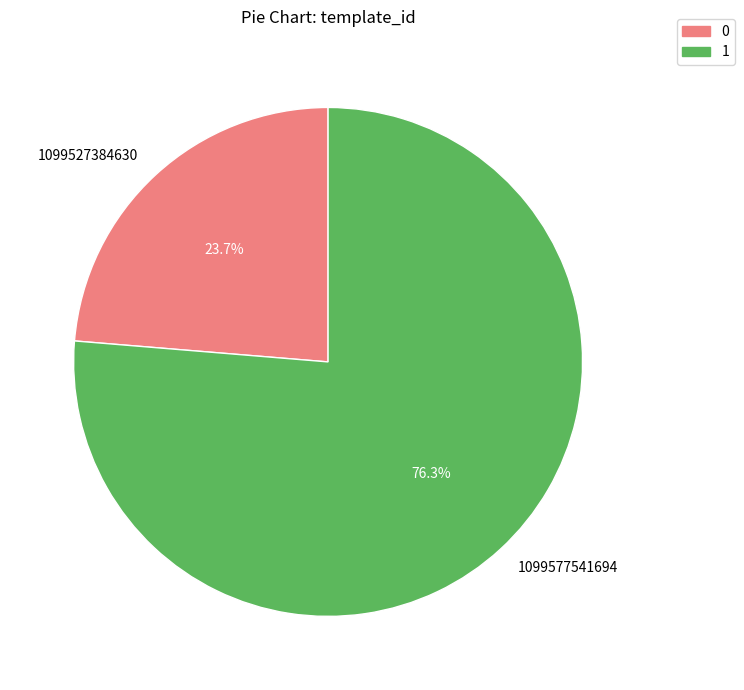

How many segments does this pie chart have?

2